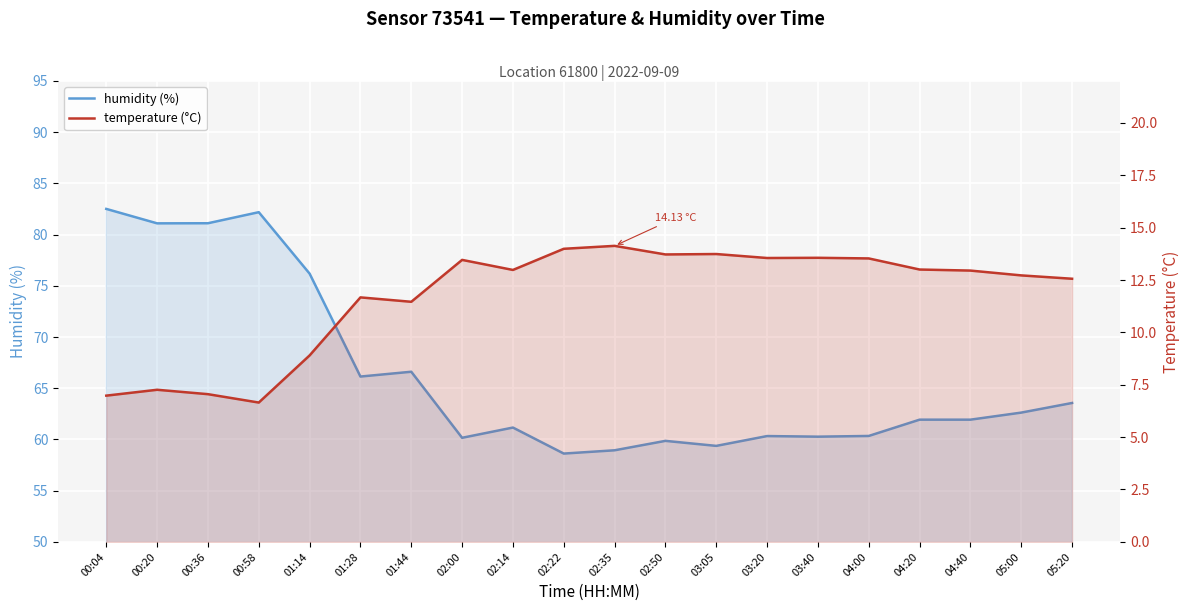

At which category is the sum across all series the highest?

00:04